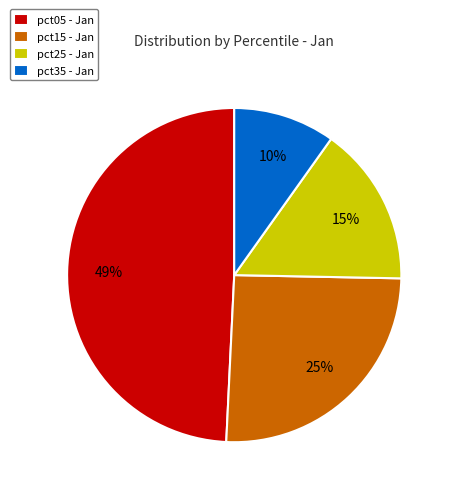

The pct05 - Jan slice represents 49% of the pie. True or false?

True